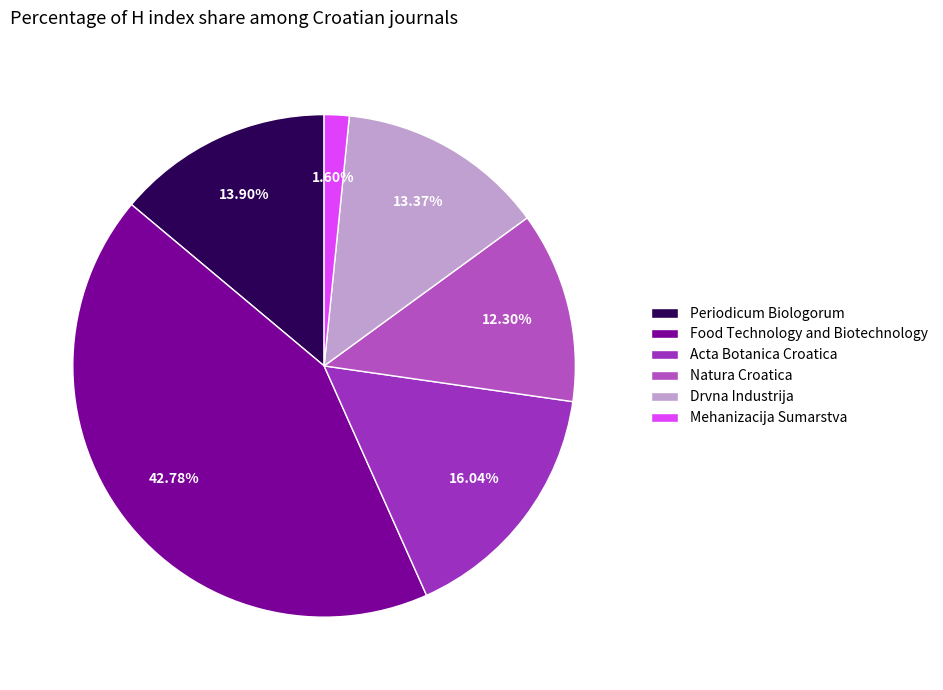

To the nearest percent, what is the difference between the largest and smallest slice percentages?

41%